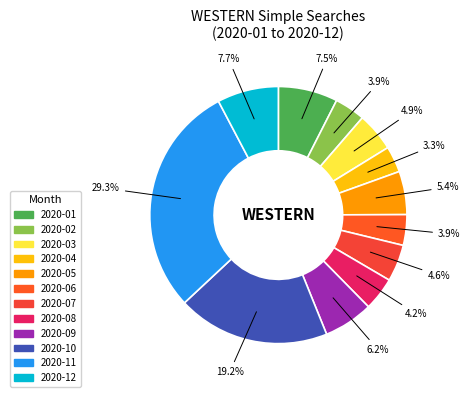

What percentage is NOT represented by 2020-01?

92.5%